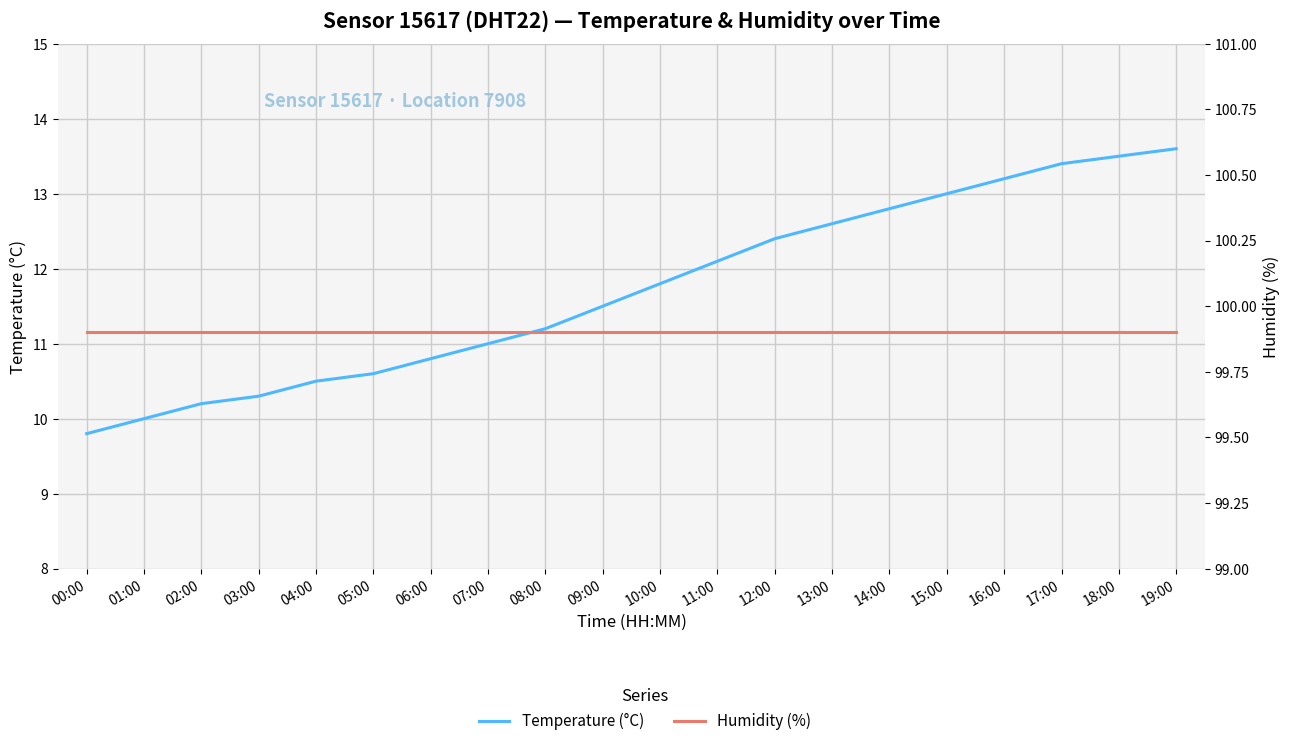

At how many categories does at least one series exceed 35?

20